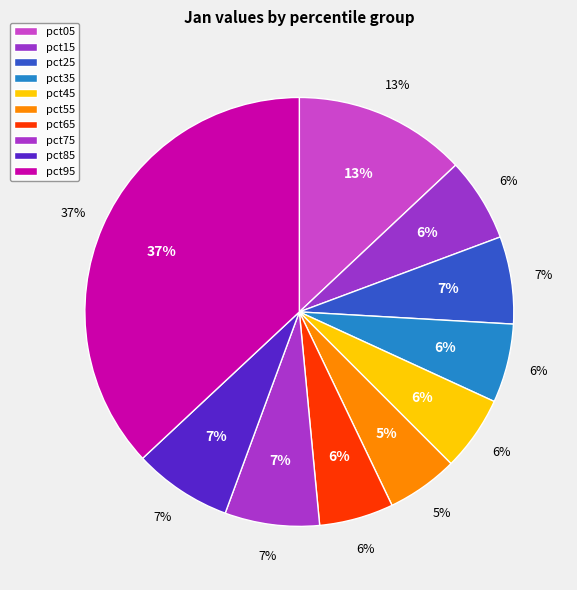

Count the number of slices in the pie.

10